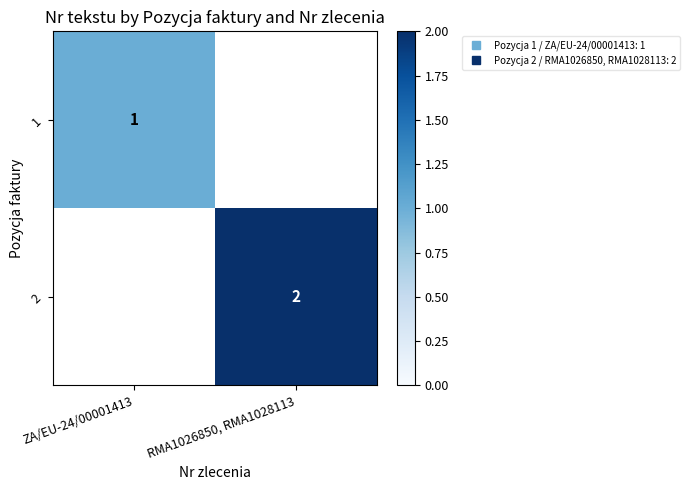

At how many categories does at least one series exceed 1?

1